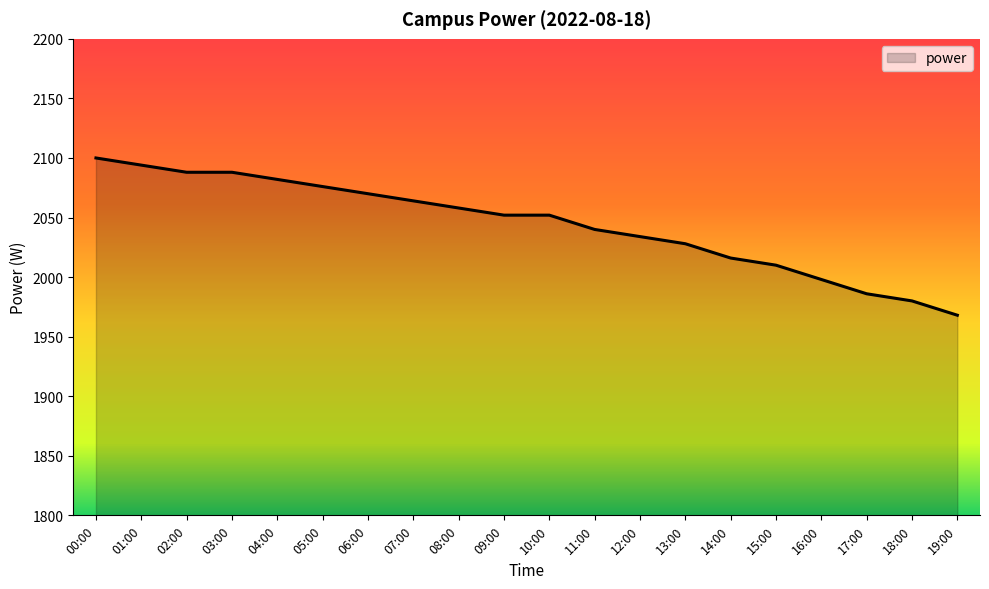

What position from the right is 08:00?

12